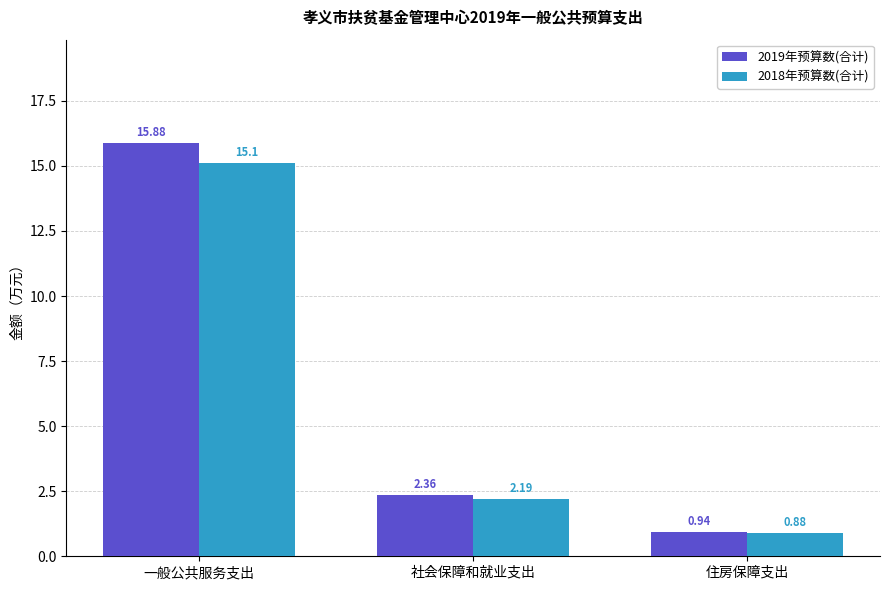

The 2019年预算数(合计) series shows 10.2 at 一般公共服务支出. True or false?

False